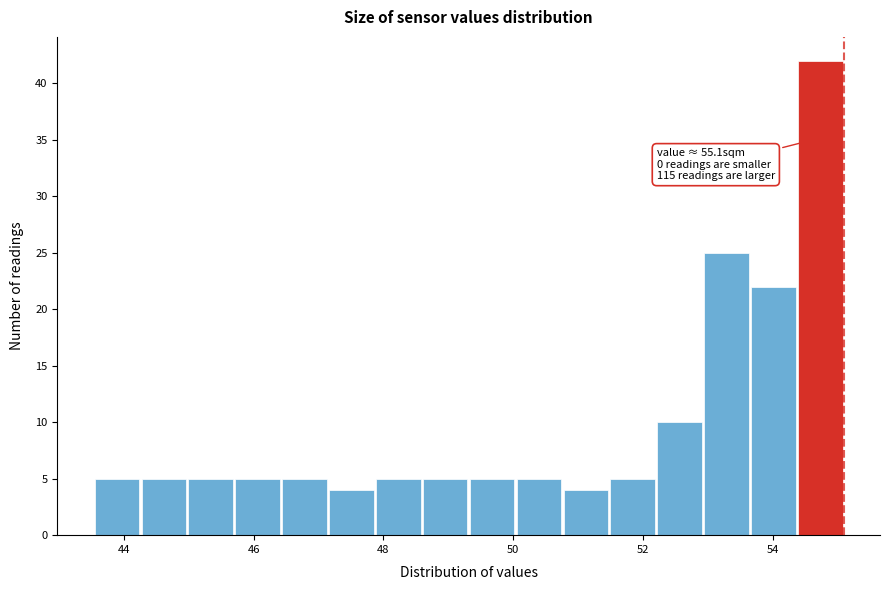

Read against the x-axis, roughly where is the centre of the tallest bar?

54.8